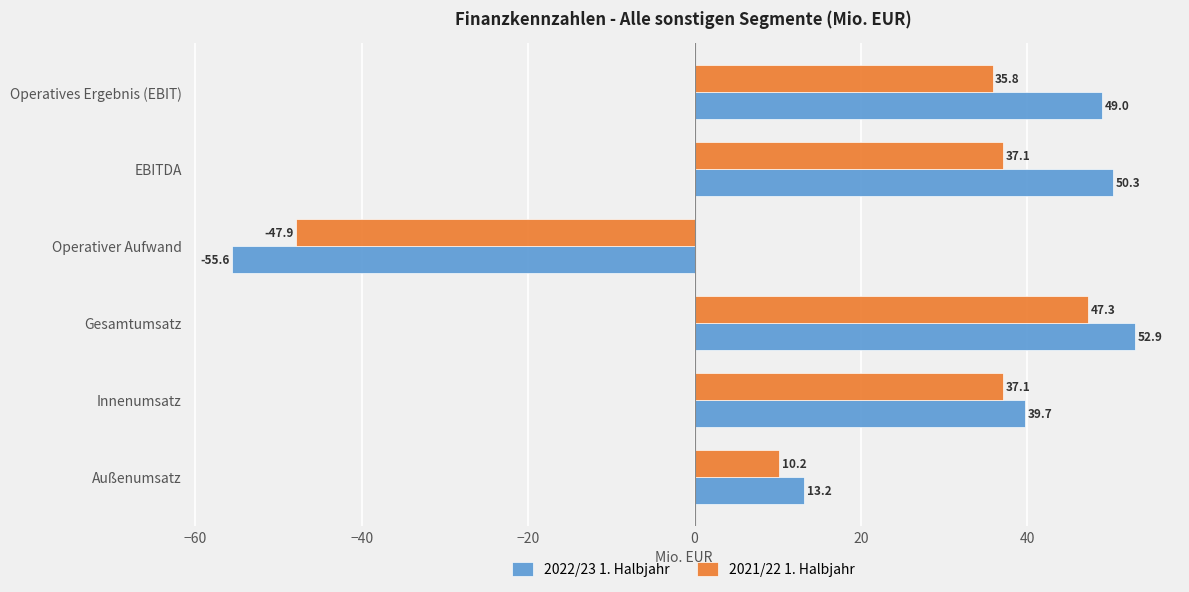

What is the difference between the highest and lowest values at Gesamtumsatz?

5.6